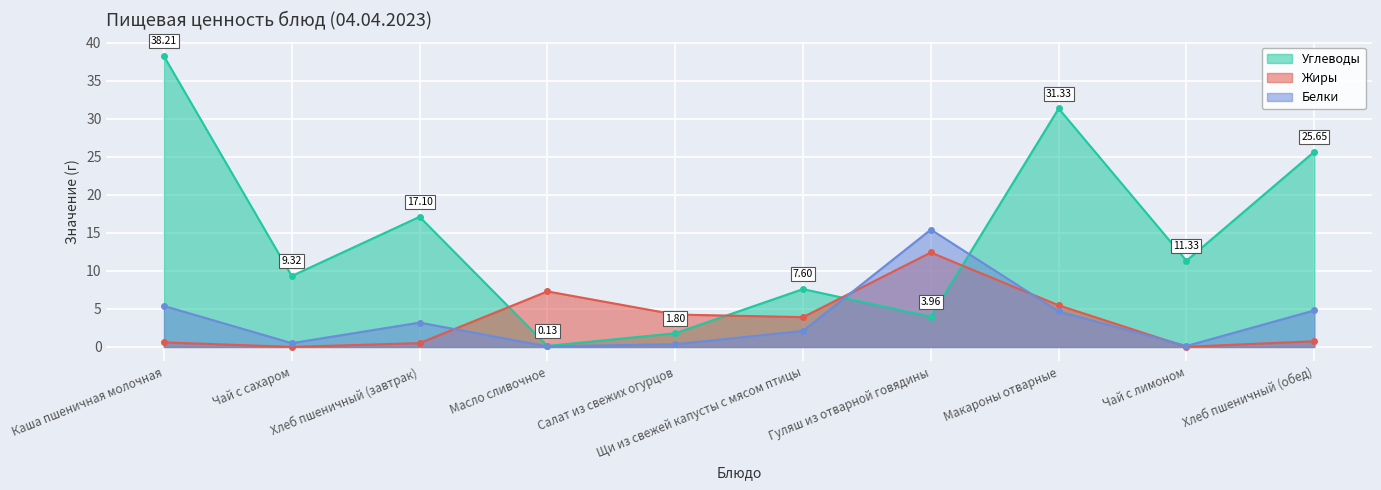

True or false: Белки has a value of 4.7 at Макароны отварные.

True